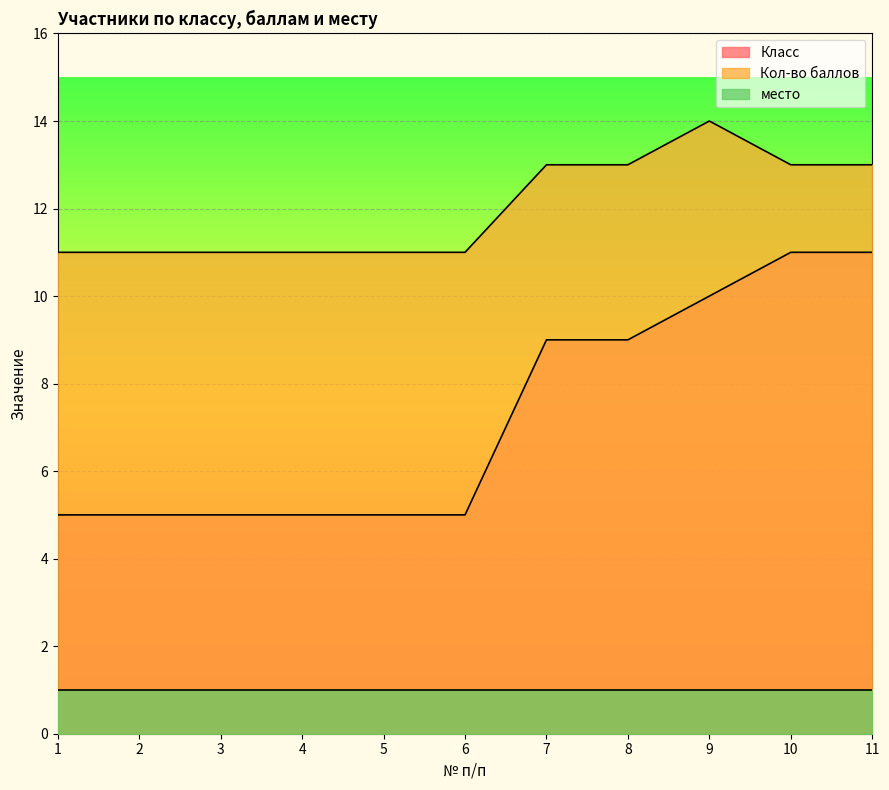

Rank the series by their maximum value, from highest to lowest.

Кол-во баллов, Класс, место